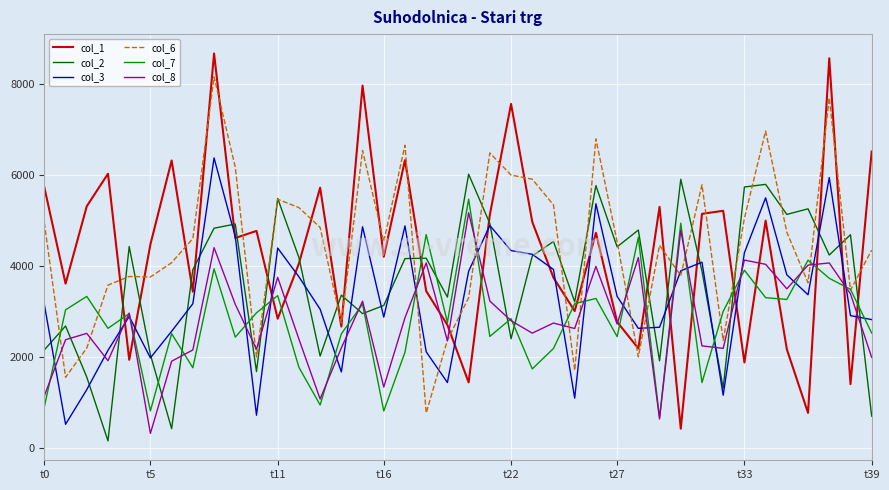

What is the greatest value displayed?

8680